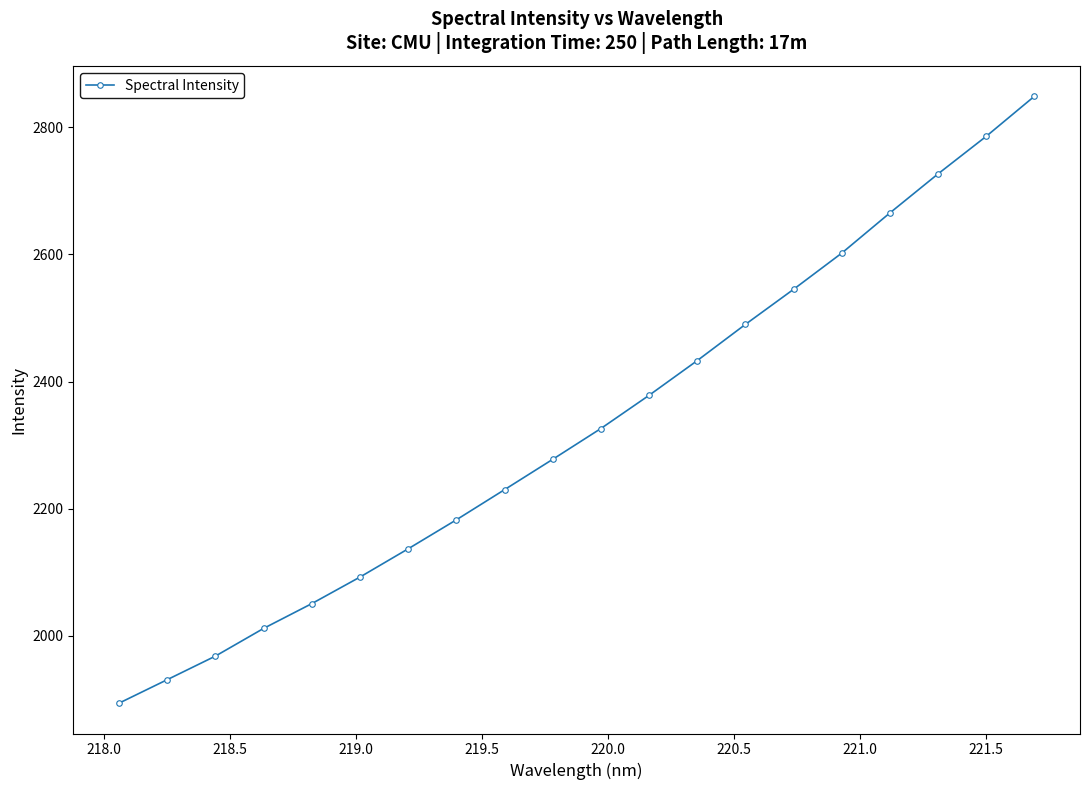

How many series are shown in this chart?

1